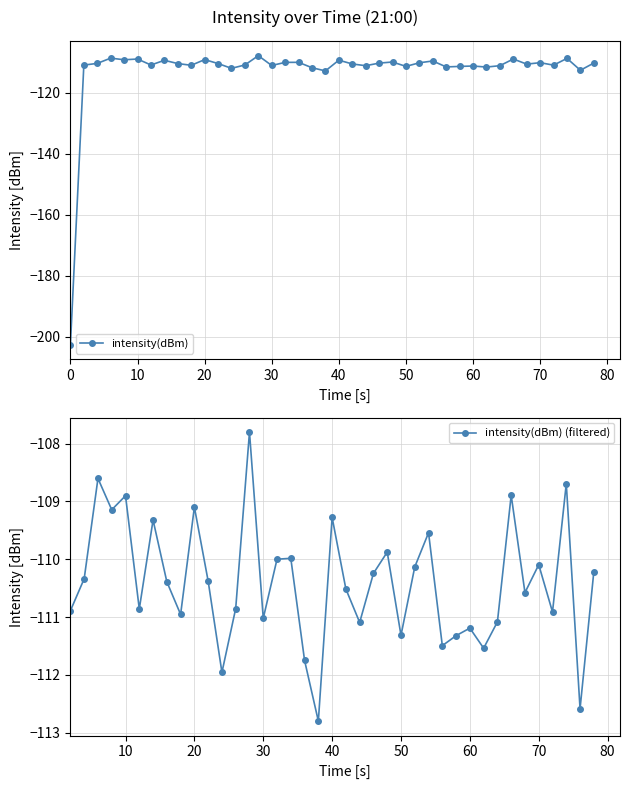

Is it true that intensity(dBm) (filtered) equals -111.2 at 60?

True